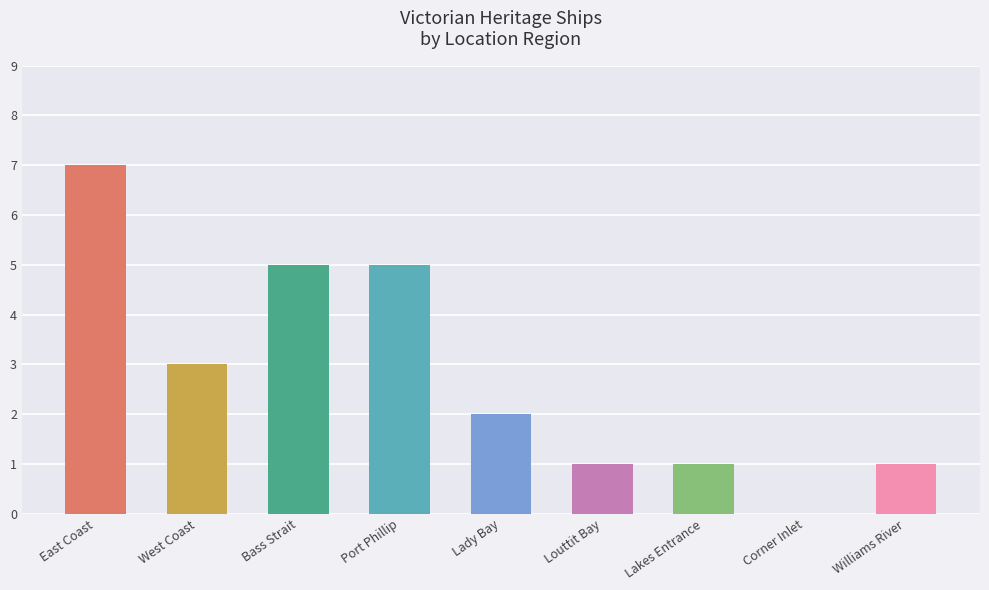

Reading left to right, list all the values displayed in this chart.

East Coast=7	West Coast=3	Bass Strait=5	Port Phillip=5	Lady Bay=2	Louttit Bay=1	Lakes Entrance=1	Corner Inlet=0	Williams River=1